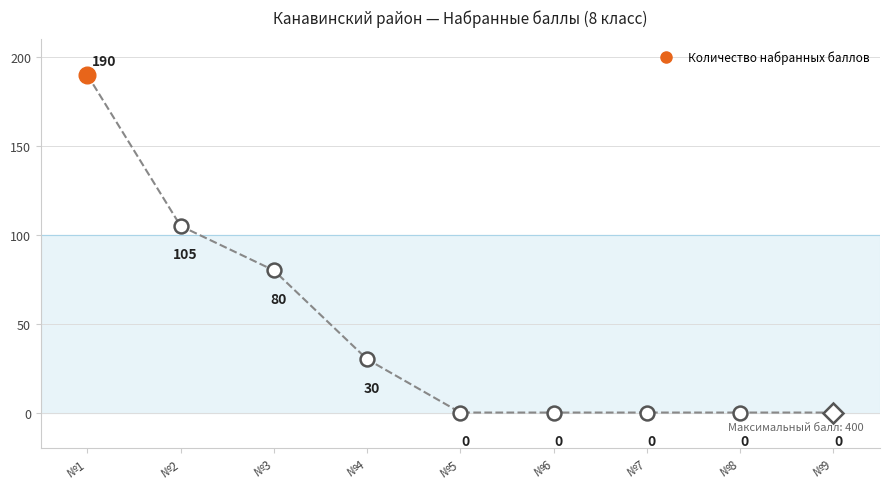

The chart shows a value of 0 at №6. True or false?

True